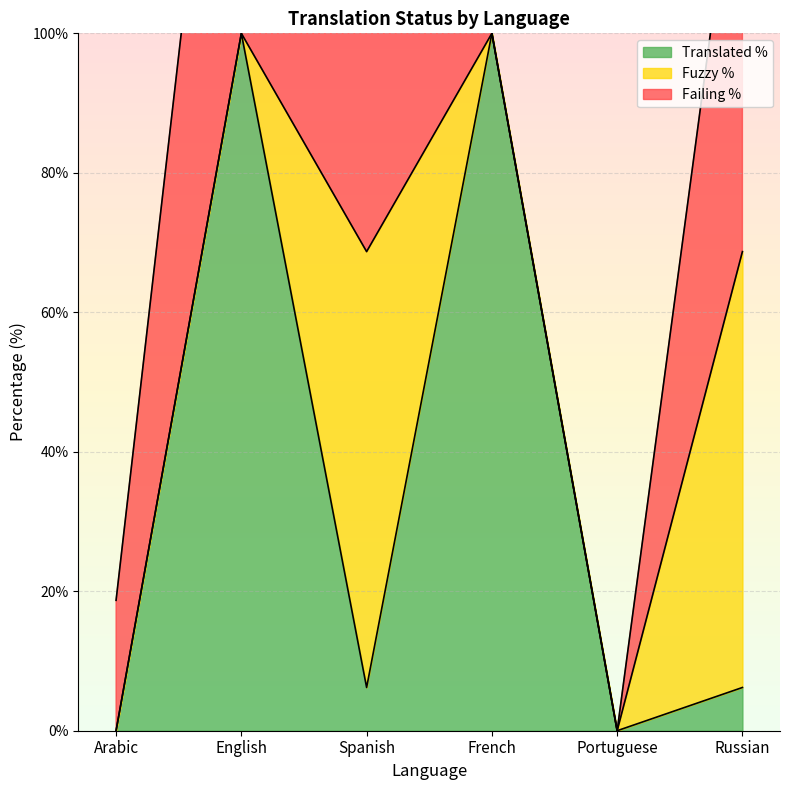

Reading right to left, what are all the values shown in this chart?

translated_percent: Russian=6.2	Portuguese=0.0	French=100.0	Spanish=6.2	English=100.0	Arabic=0.0
failing_percent: Russian=65.6	Portuguese=0.0	French=0.0	Spanish=71.8	English=75.0	Arabic=18.7
fuzzy_percent: Russian=62.5	Portuguese=0.0	French=0.0	Spanish=62.5	English=0.0	Arabic=0.0